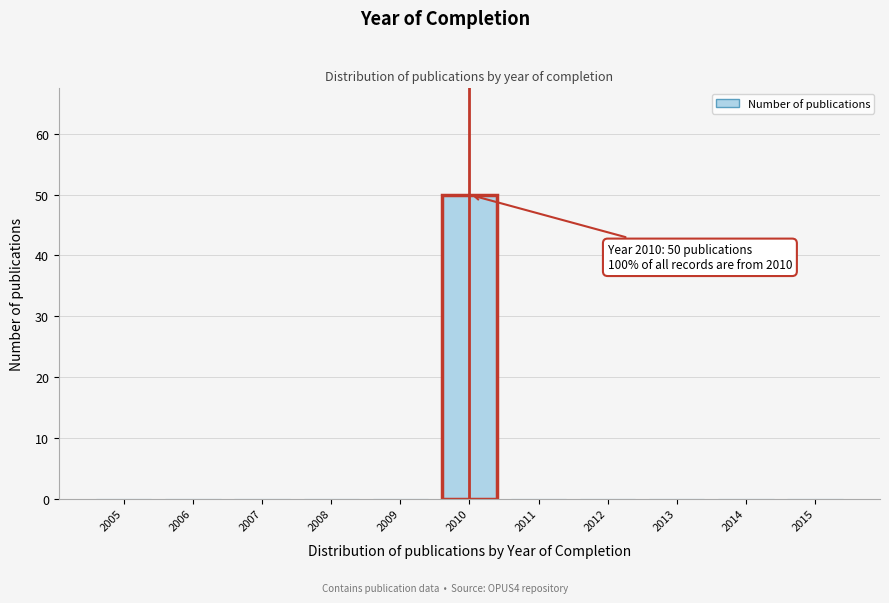

Reading left to right, what are all the values shown in this chart?

2005=0	2006=0	2007=0	2008=0	2009=0	2010=50	2011=0	2012=0	2013=0	2014=0	2015=0